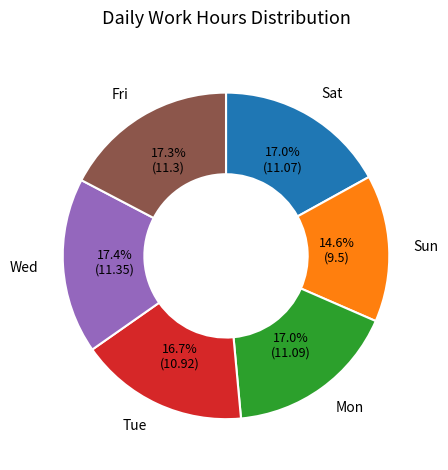

Is there a majority slice in this chart?

No